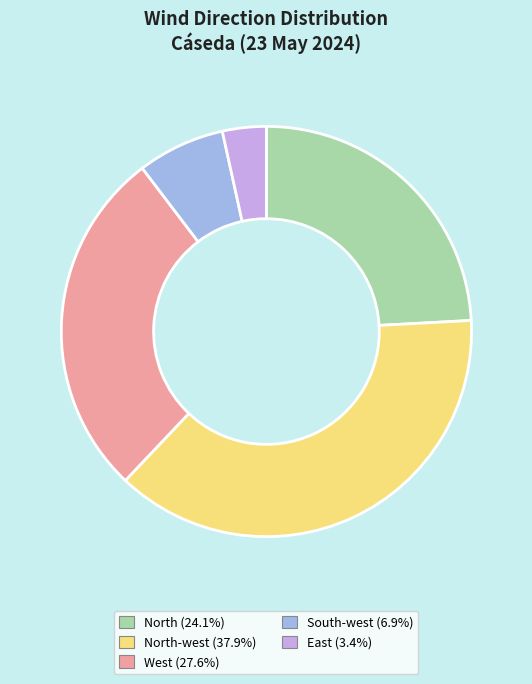

Is there any slice that represents more than half of the pie?

No